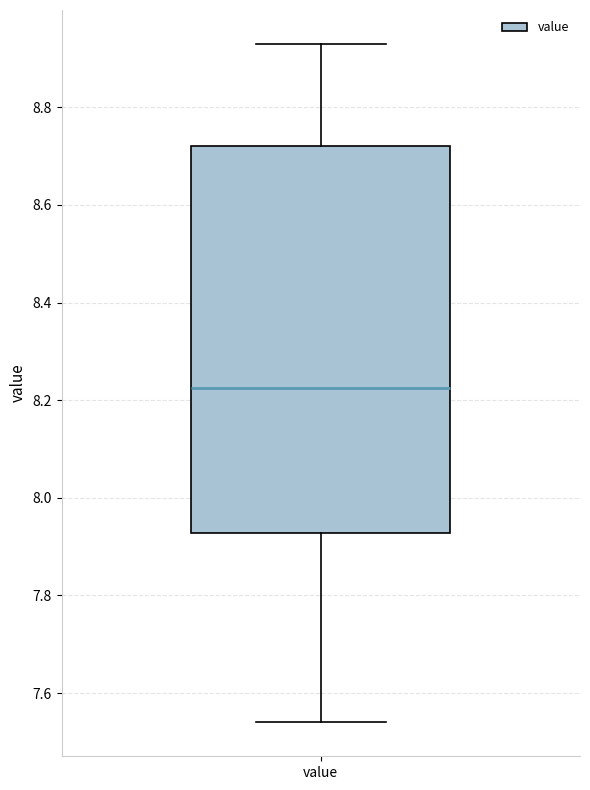

Transcribe this box plot: give where the median line is, the range the box spans, and where the two whiskers end, as read against the y-axis. The values are not printed on the chart, so give them approximately, as read against the axis.

median 8.22, box 7.92 to 8.72, whiskers 7.54 to 8.94